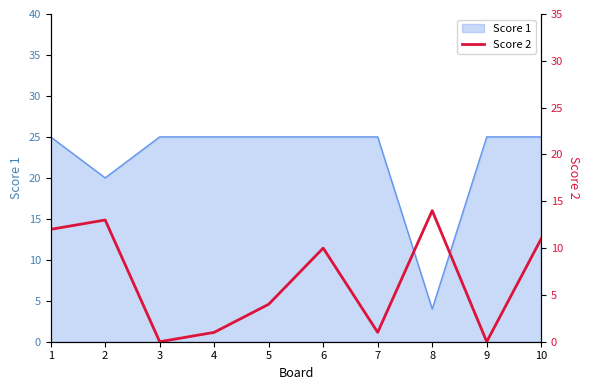

Is it true that Score 1 equals 11 at 9?

False